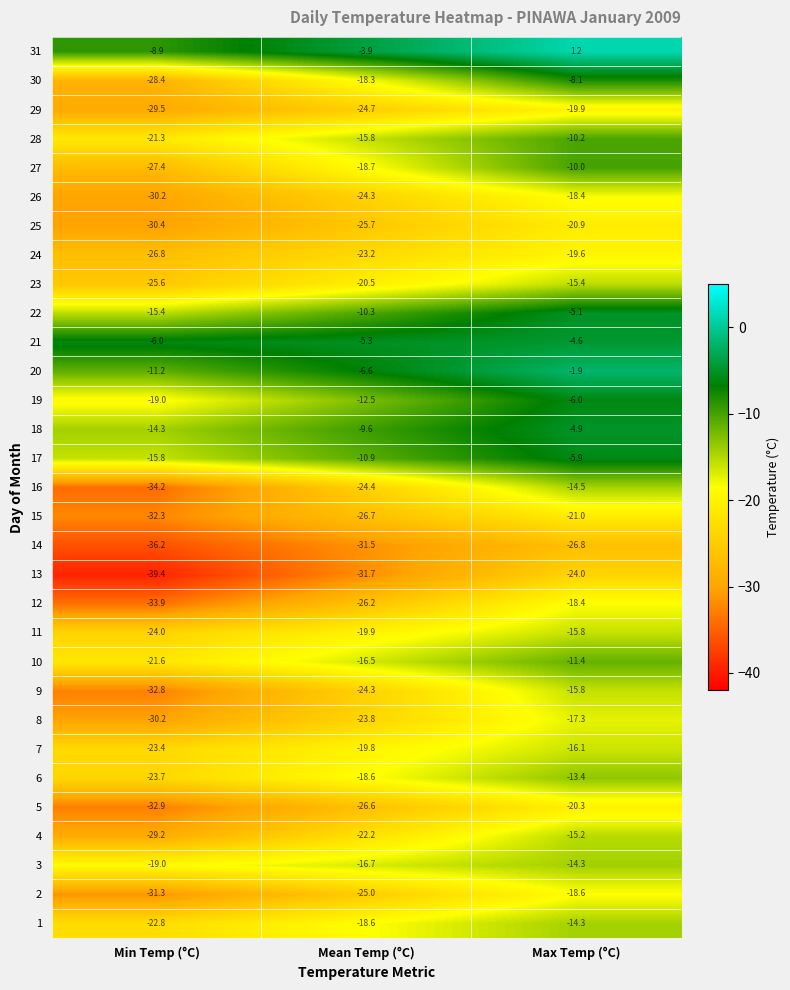

Read the 10 value at Min Temp (°C).

-21.6